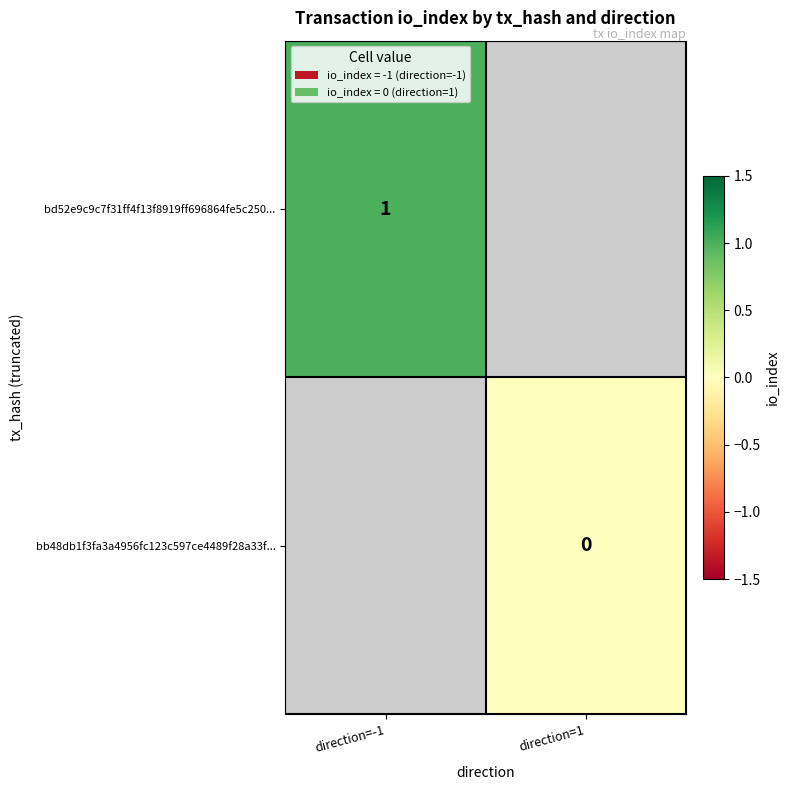

Rank the series by their average value, from highest to lowest.

bd52e9c9c7f31ff4f13f8919ff696864fe5c250..., bb48db1f3fa3a4956fc123c597ce4489f28a33f...